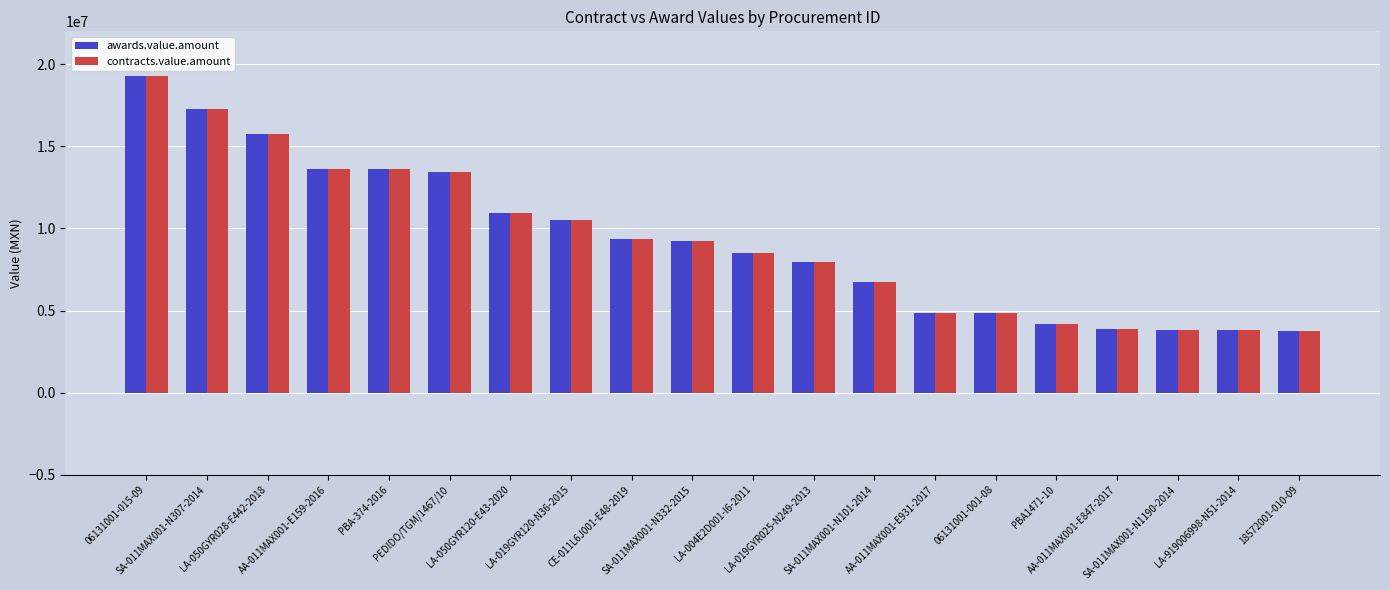

What is the lowest value of the contracts.value.amount series?

3725661.6